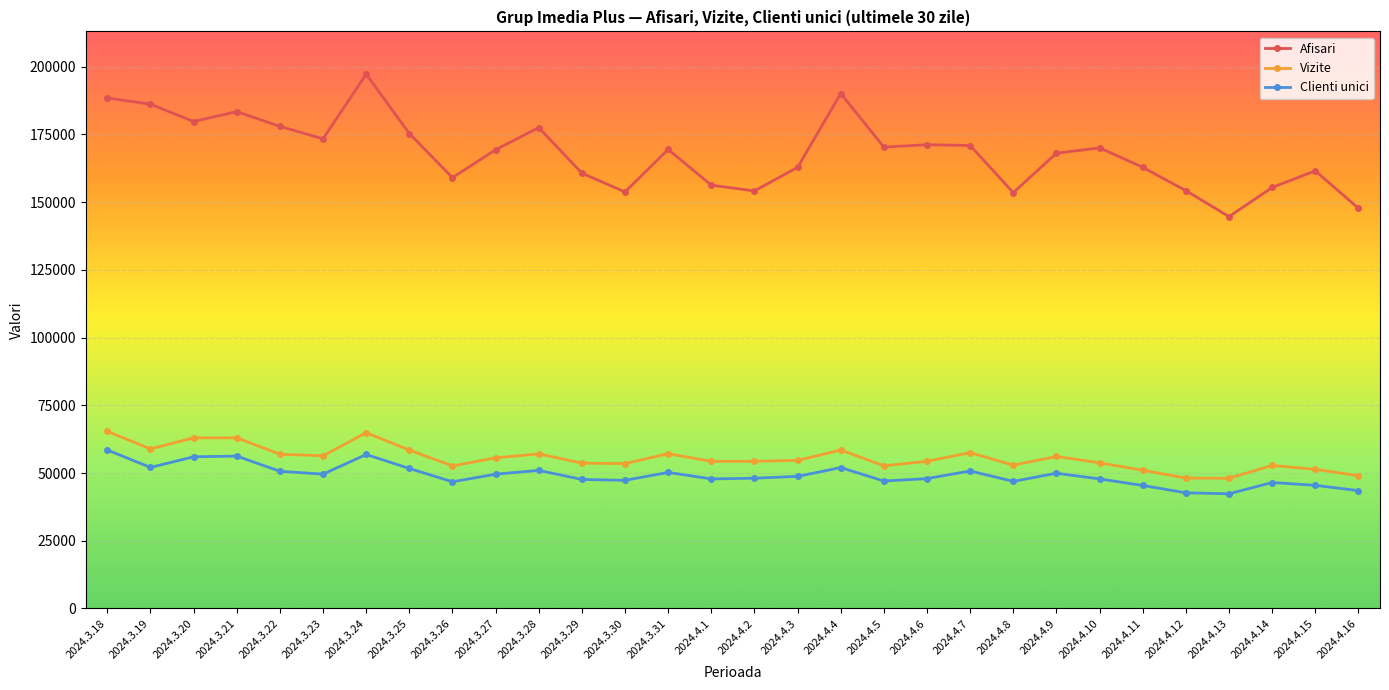

True or false: Vizite and Clienti unici cross at least once.

False